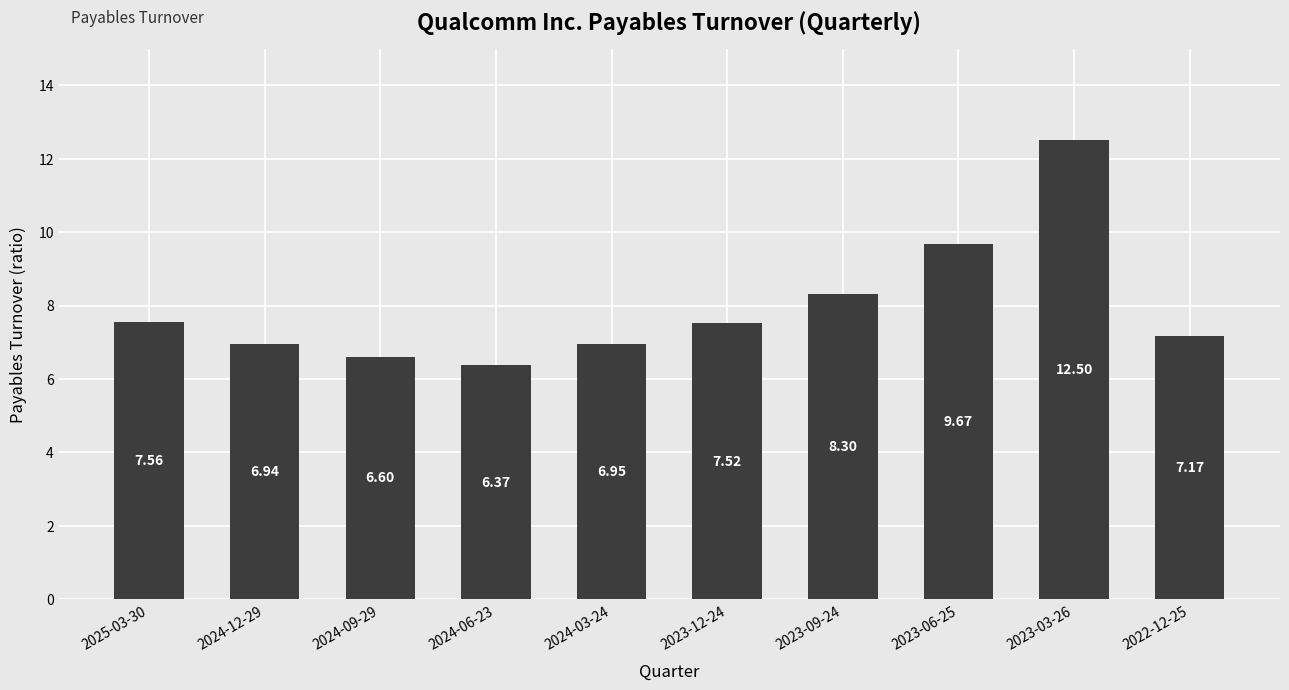

What is the change in value from 2024-09-29 to 2023-09-24?

+1.7